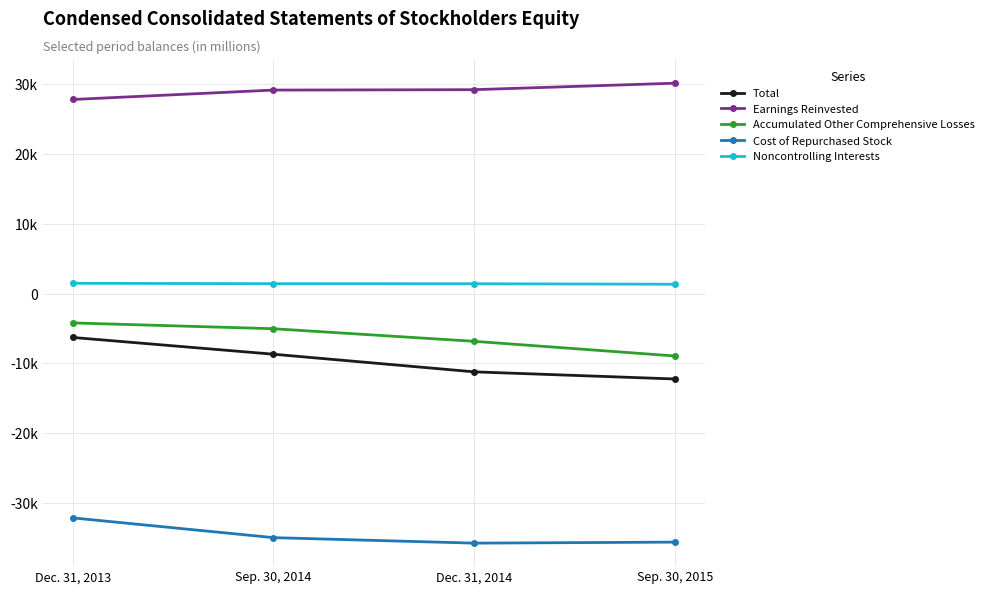

What is the difference between the highest and lowest values at Dec. 31, 2014?

65011